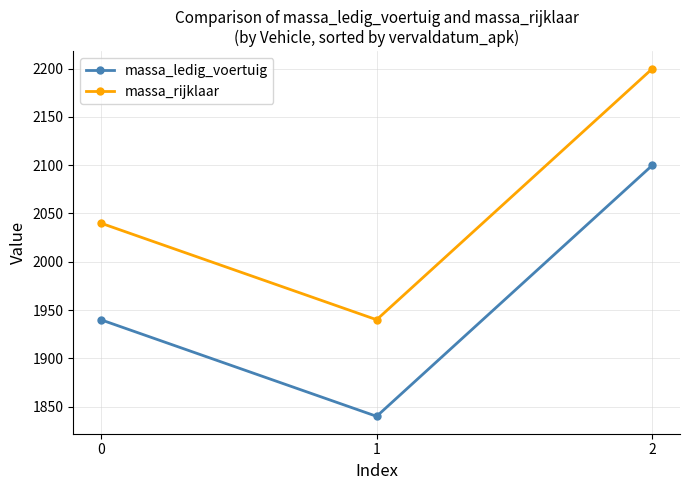

List the labels in order of massa_ledig_voertuig value, smallest first.

1, 0, 2